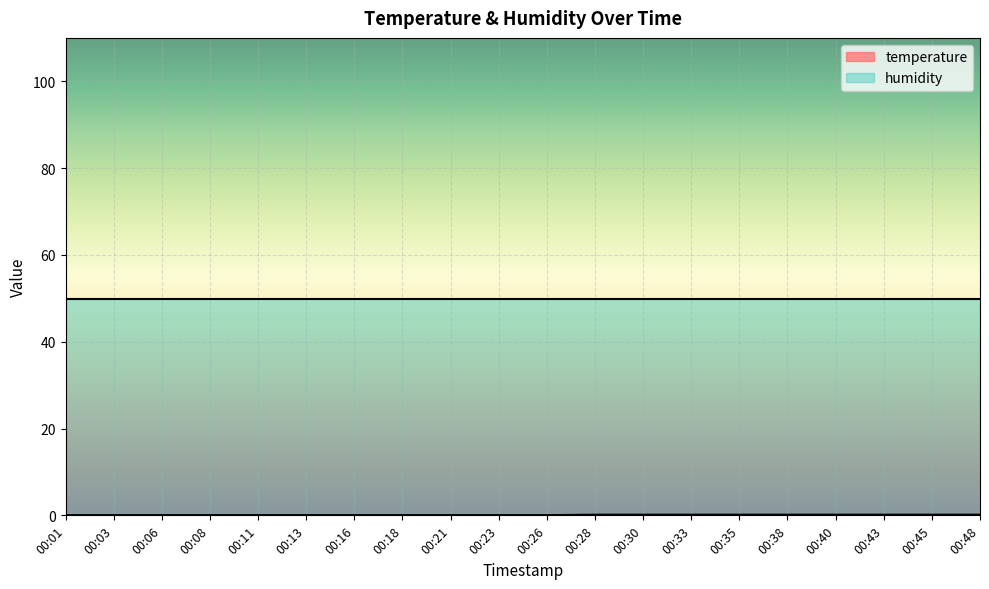

List the labels in order of value, largest first.

00:28, 00:30, 00:33, 00:35, 00:38, 00:40, 00:43, 00:45, 00:48, 00:01, 00:03, 00:06, 00:08, 00:11, 00:13, 00:16, 00:18, 00:21, 00:23, 00:26